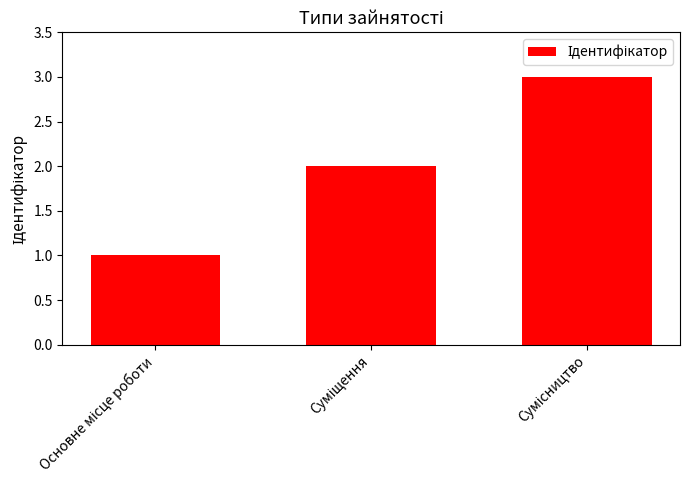

What is the maximum value shown in the chart?

3